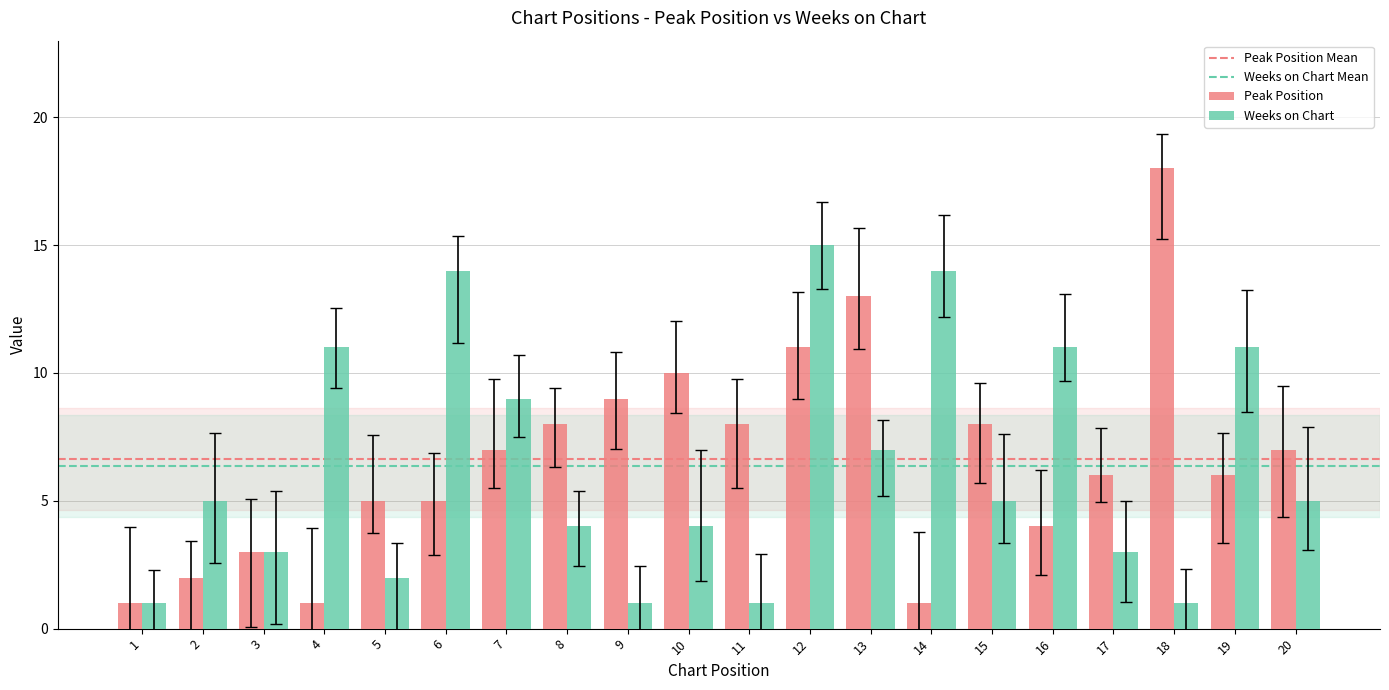

Rank the categories by Peak Position value from lowest to highest.

1, 4, 14, 2, 3, 16, 5, 6, 17, 19, 7, 20, 8, 11, 15, 9, 10, 12, 13, 18